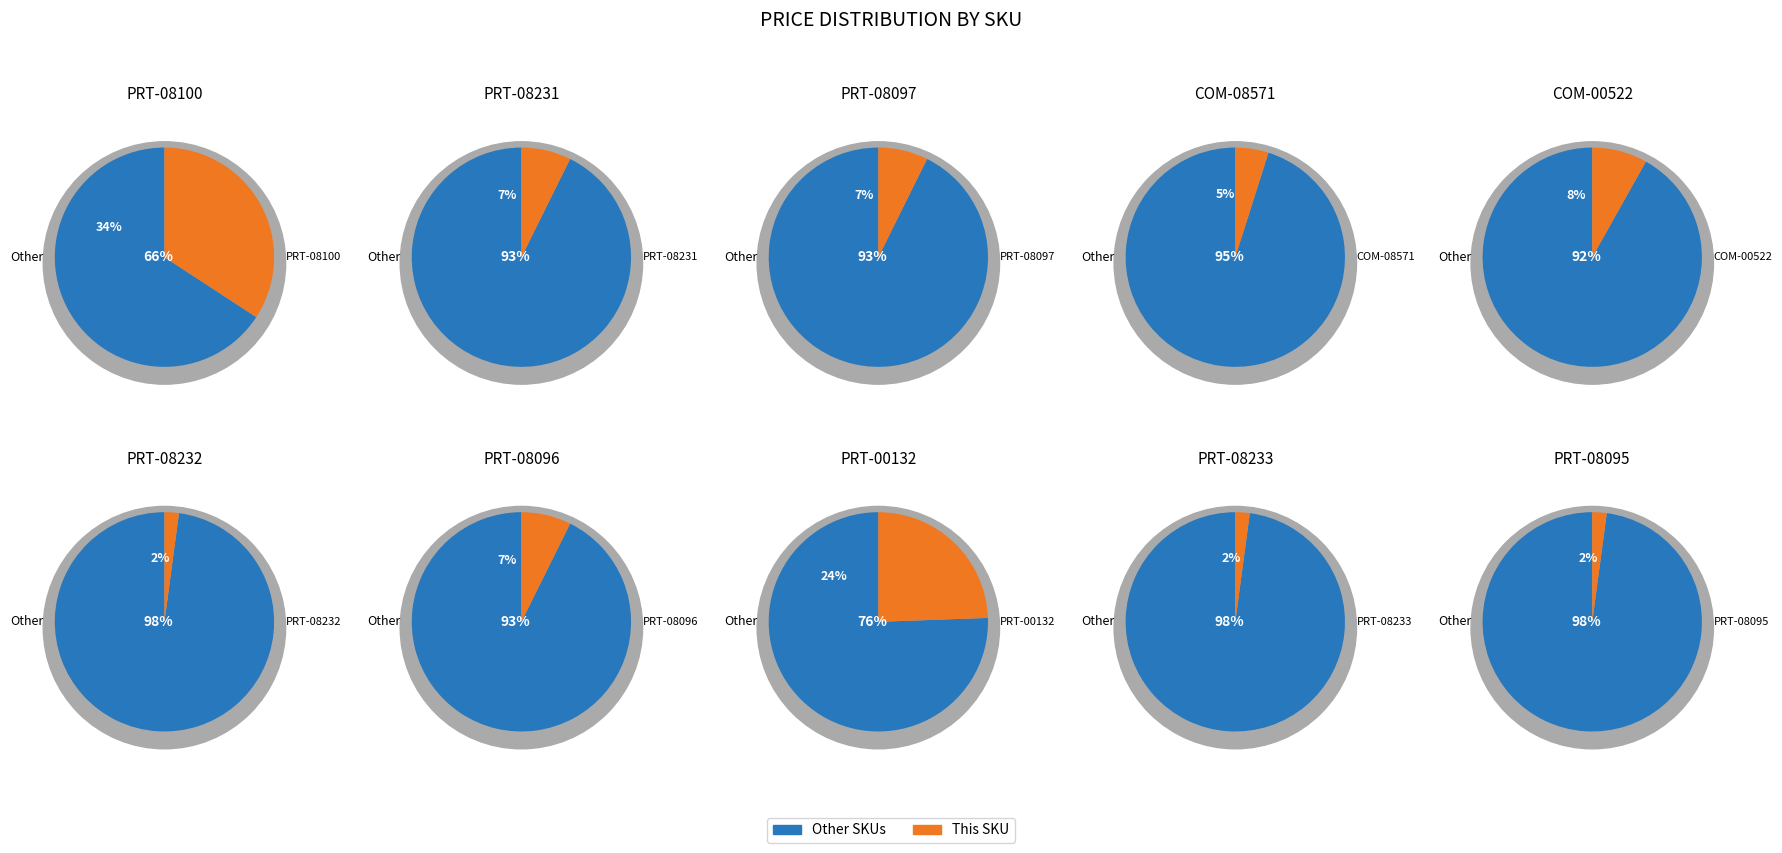

Which category has the biggest portion of the pie?

PRT-08100